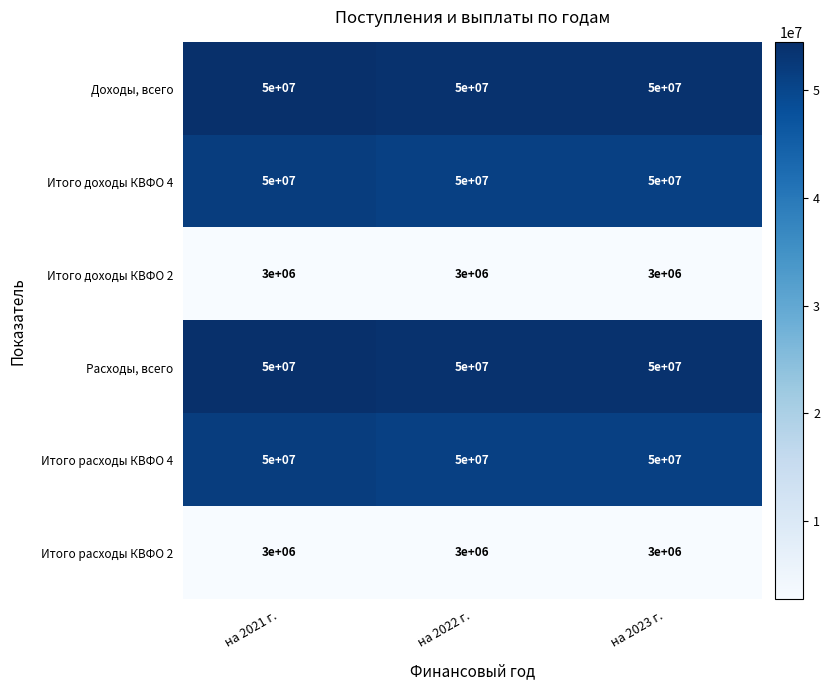

What is the sum of the Итого доходы КВФО 2 values at на 2021 г. and на 2023 г.?

6000000